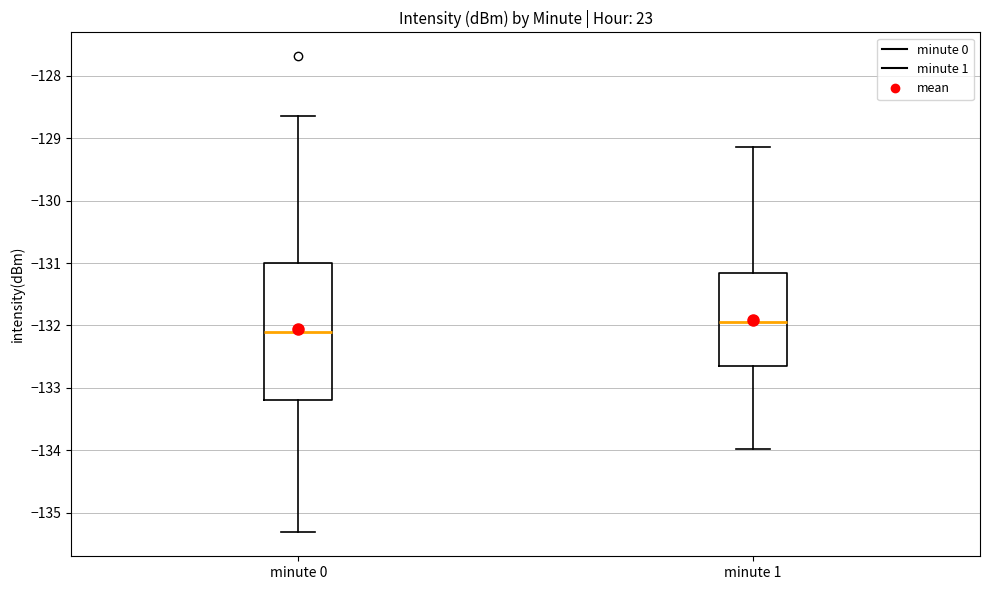

Comparing the boxes themselves (not the whiskers), which one is the tallest?

minute 0